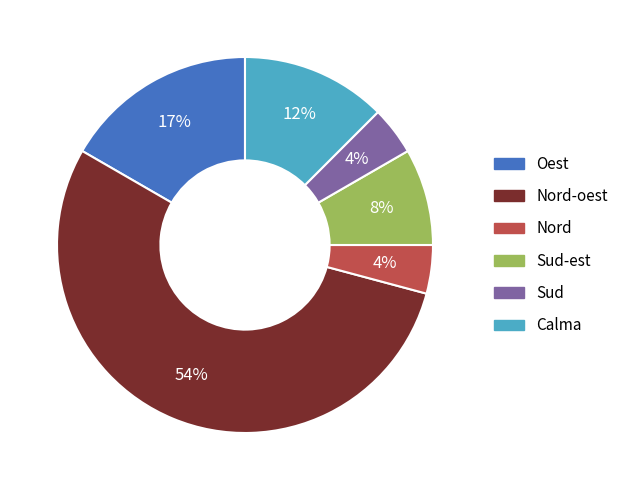

To the nearest percent, what is the average slice percentage?

17%